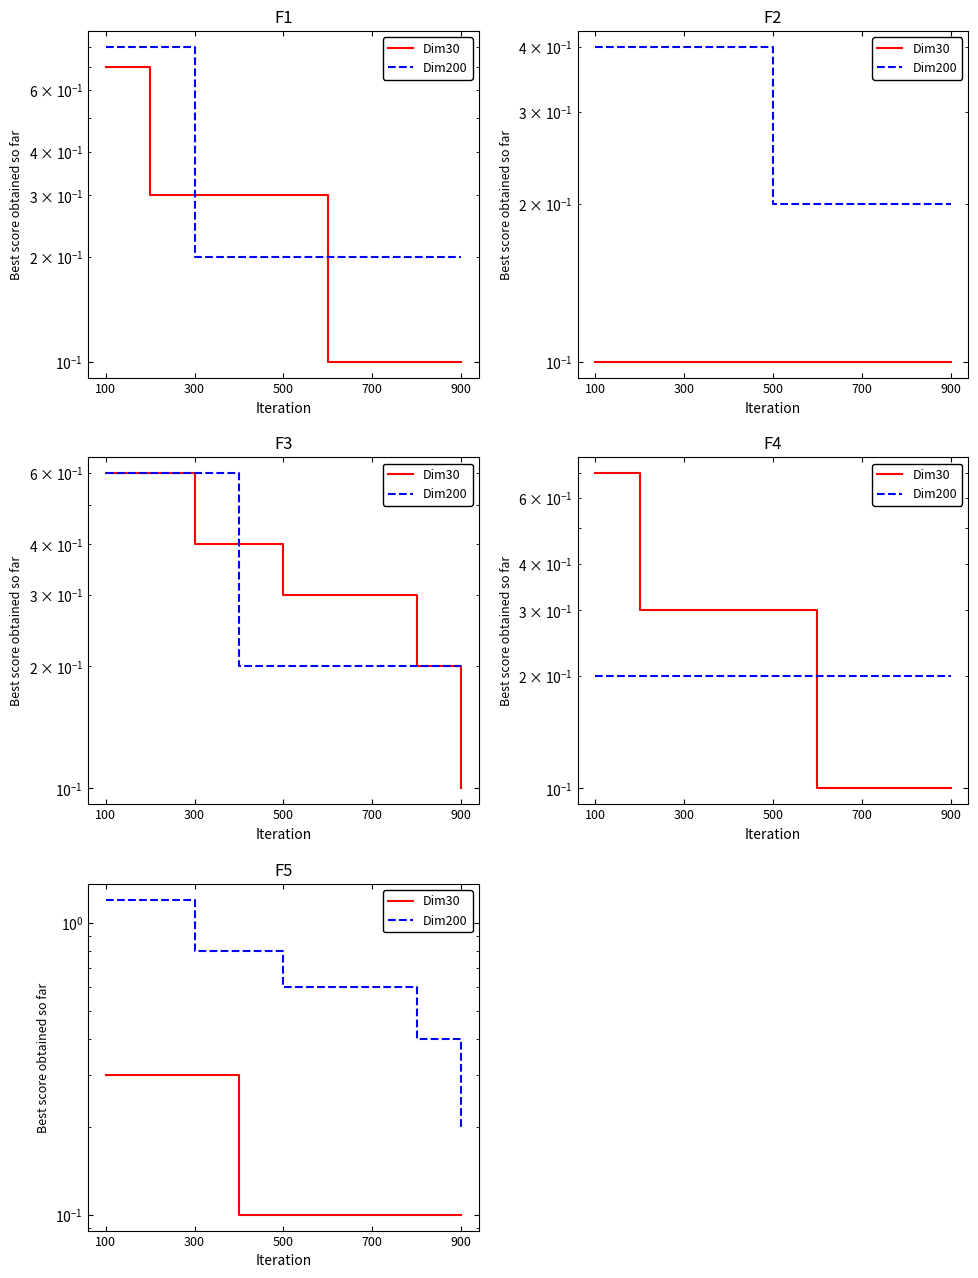

True or false: Dim30 and Dim200 cross at least once.

False